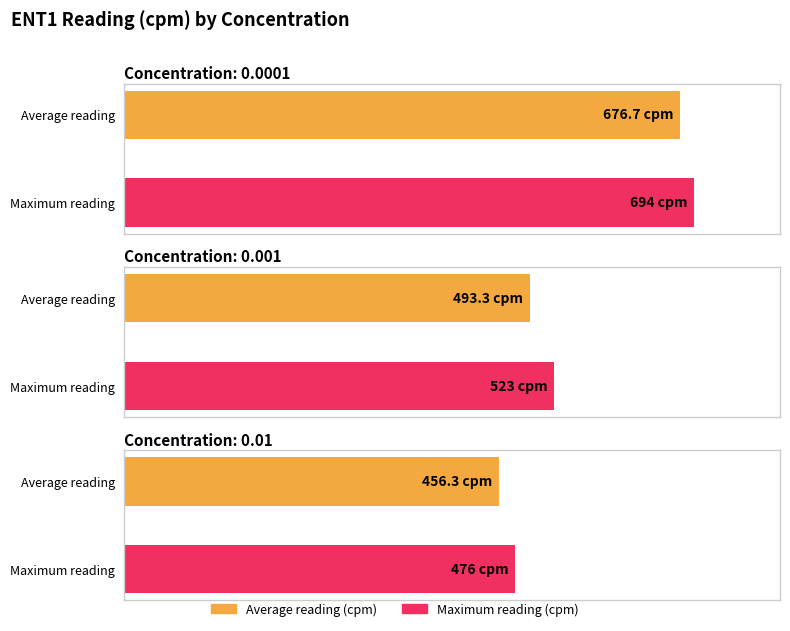

What value does the Reading (cpm) - Rep2 series have at 0.0001, to the nearest 50?

700